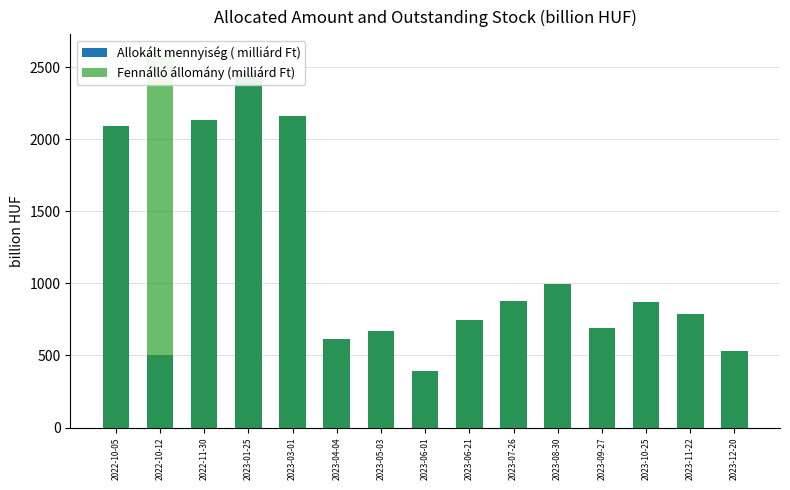

Where is Allokált mennyiség ( milliárd Ft) nearest to the value 1424?

2023-08-30